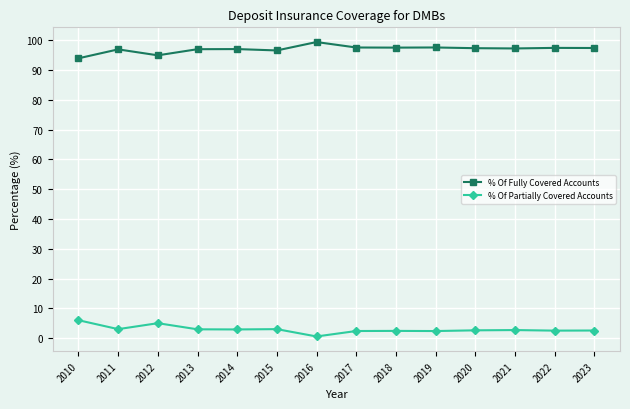

How many categories are shown in the chart?

14